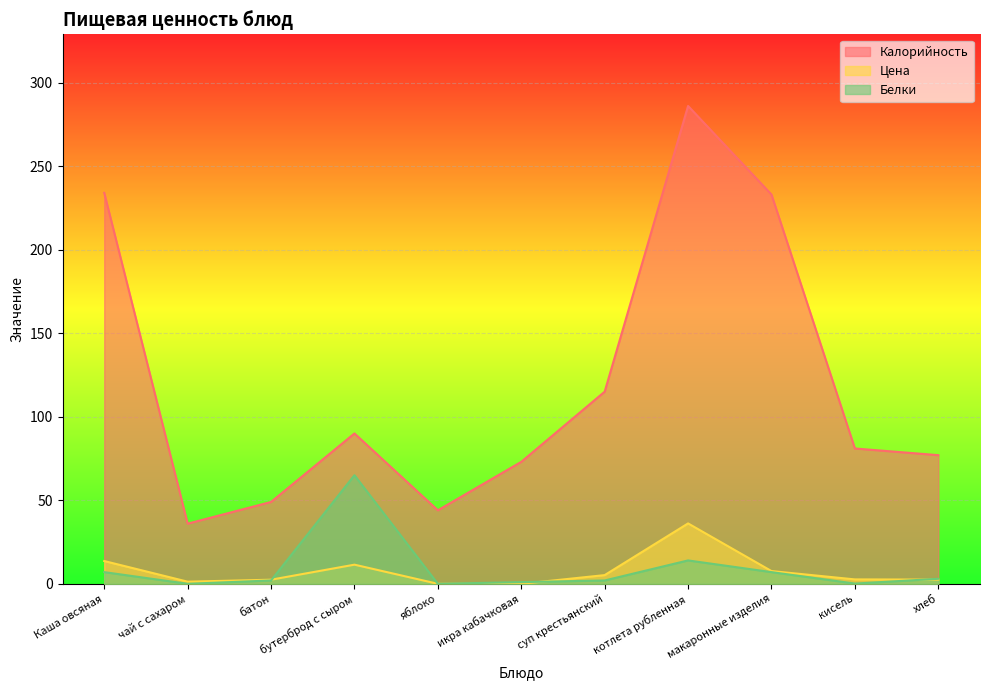

At how many categories does at least one series exceed 86?

5